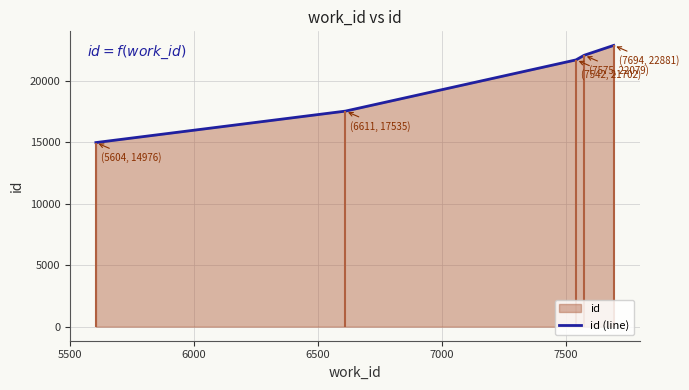

What is the difference between the maximum and minimum values?

7905